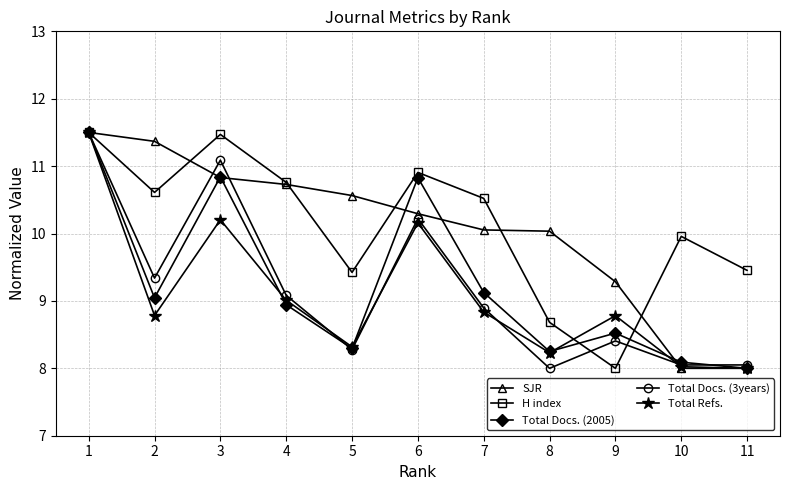

At which category does Total Docs. (2005) reach its first local valley?

2